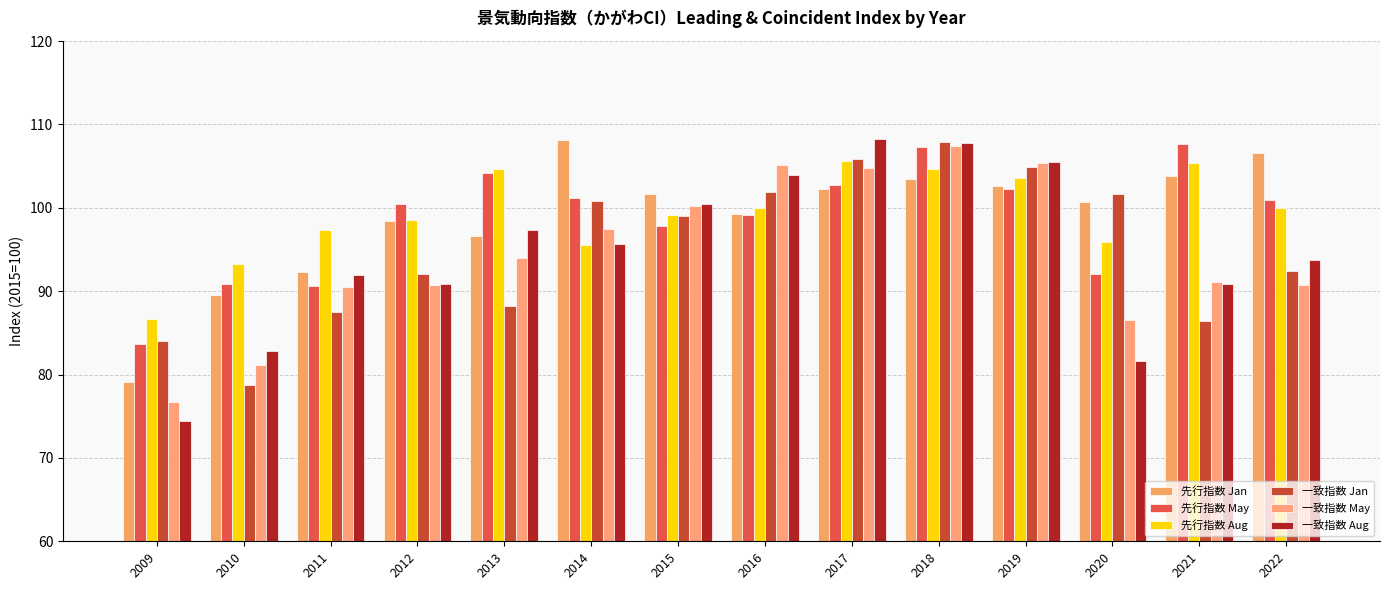

What is the total value across all series at 2015?

598.3